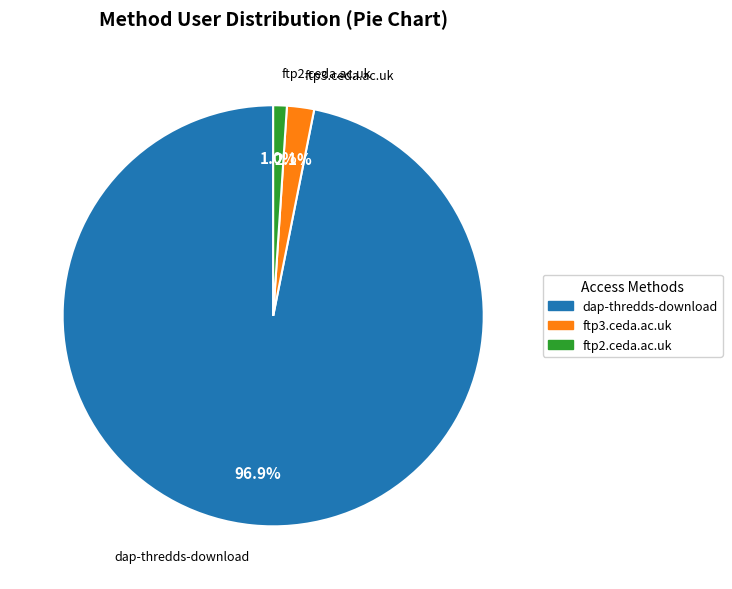

Do ftp3.ceda.ac.uk and dap-thredds-download together represent more than half of the pie?

Yes